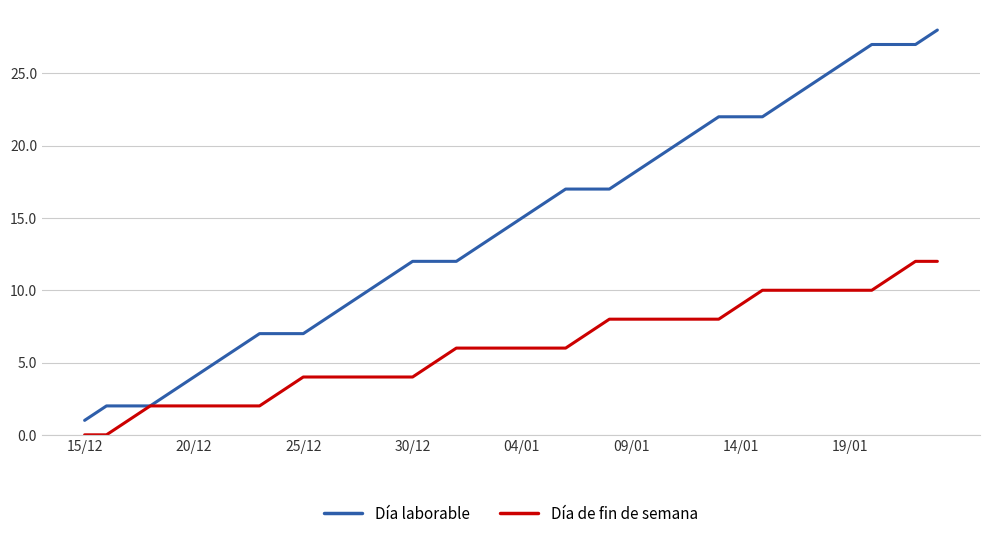

Which series has the widest spread of values?

Día laborable